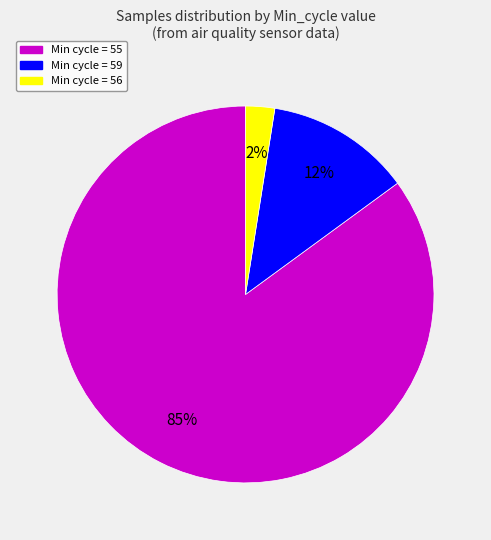

How many slices are in this pie chart?

3